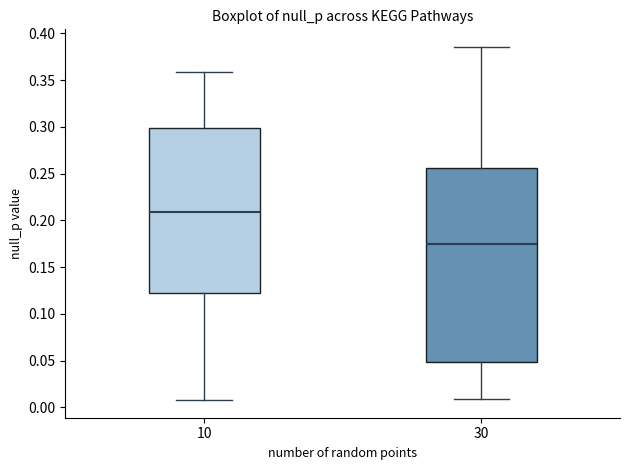

Which box's median line is the lowest?

30